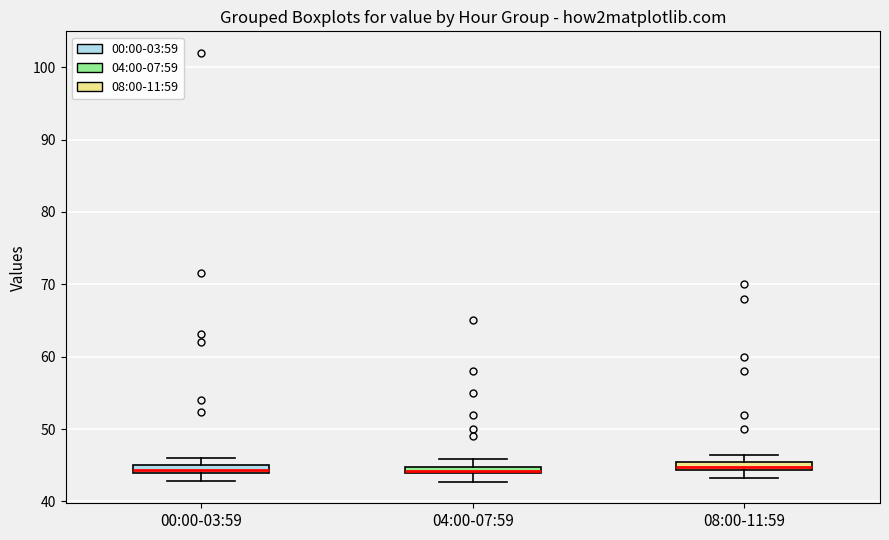

Where is the lower edge of the box for 04:00-07:59 on the y-axis? The values are not printed on the chart, so give them approximately, as read against the axis.

44